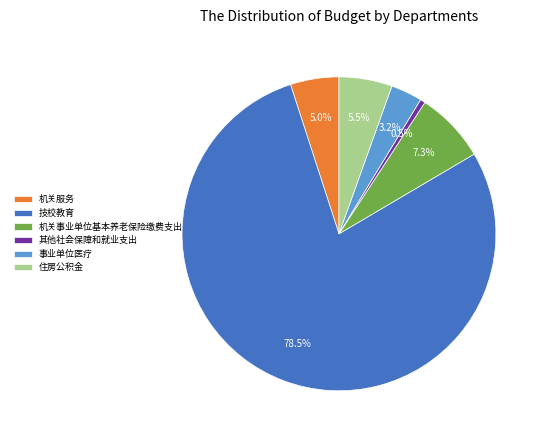

Is it true that 机关事业单位基本养老保险缴费支出 is 20% of the pie?

False